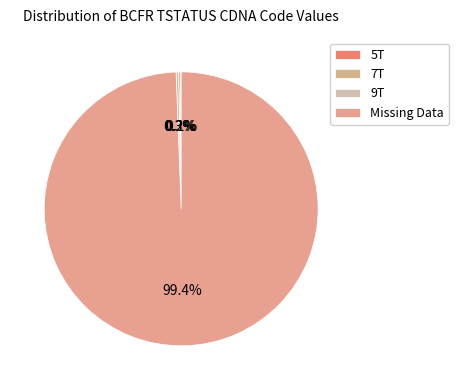

Which has a higher value, Missing Data or 7T?

Missing Data